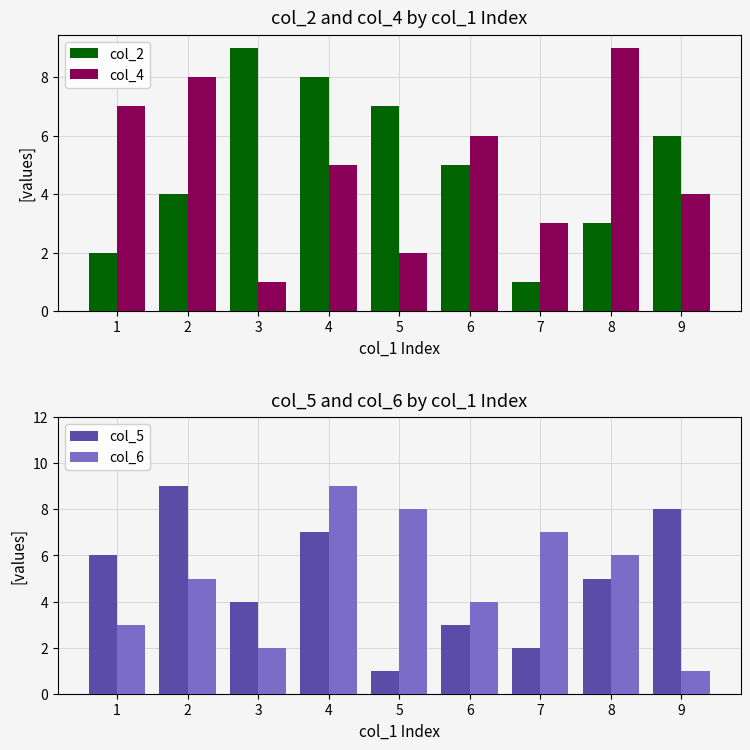

What is the difference between the maximum and minimum values in the col_2 series?

8